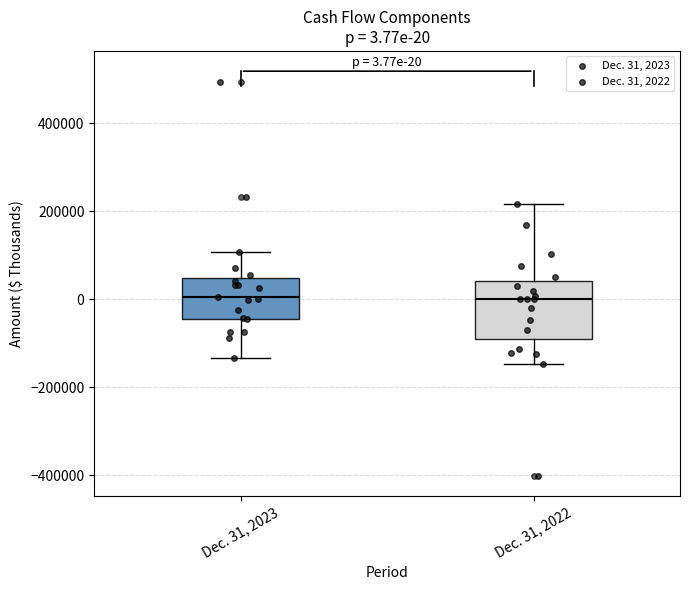

Which box is the tallest, from its lower edge to its upper edge?

Dec. 31, 2022